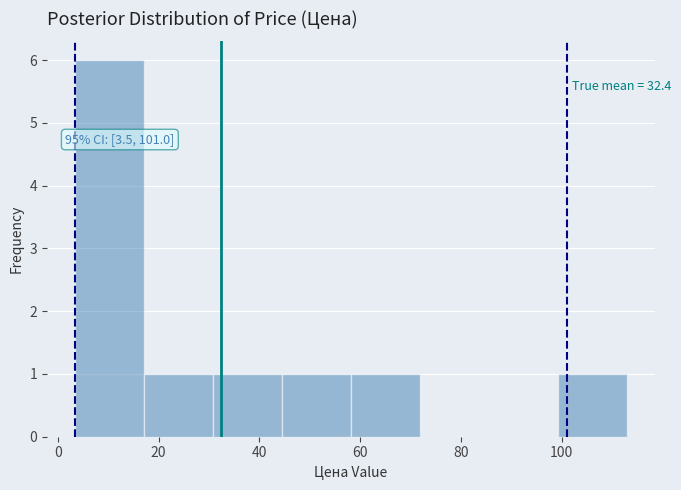

Which range on the x-axis has the tallest bar?

4 to 18